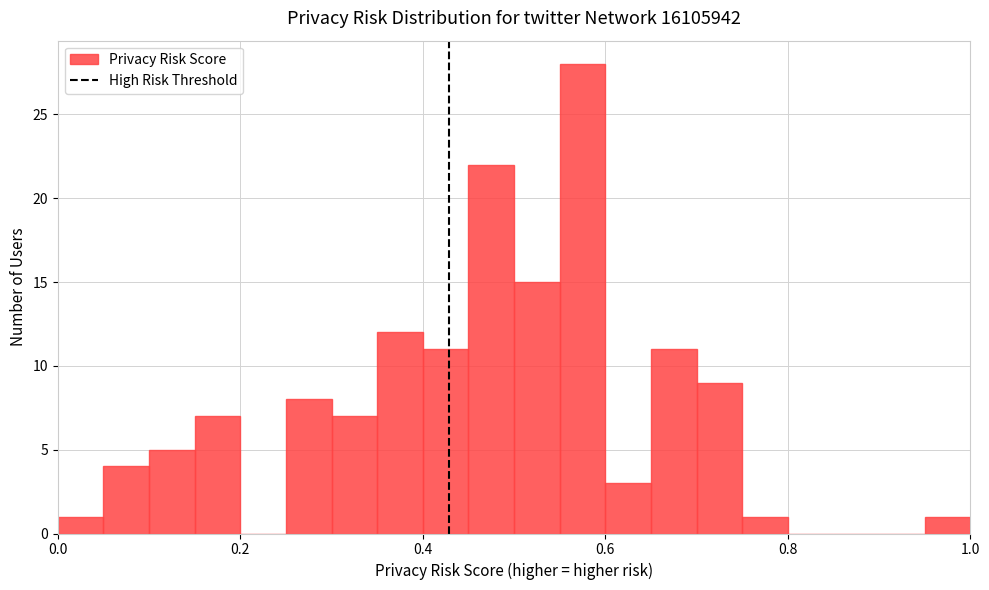

Read against the x-axis, roughly where is the centre of the tallest bar?

0.58